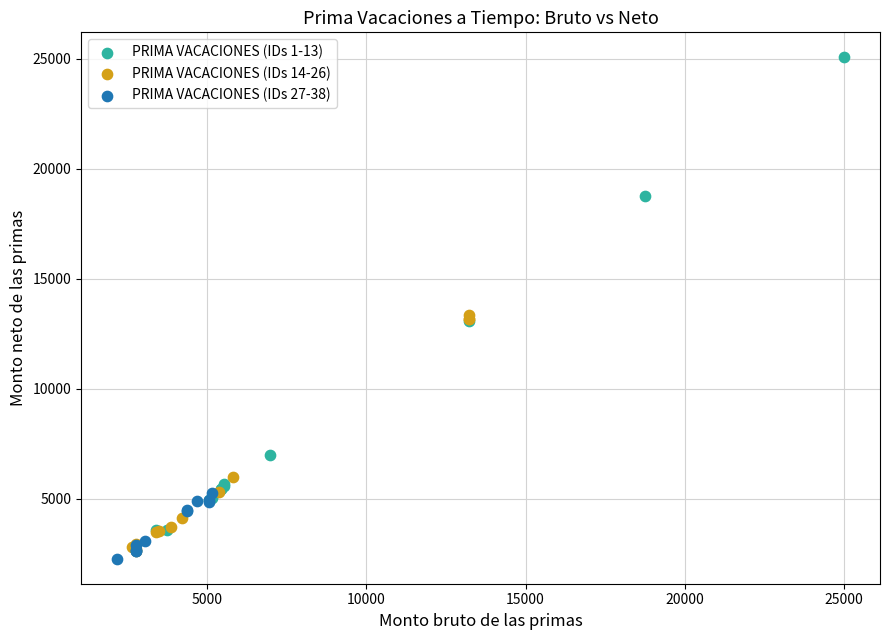

Which series has the widest spread of Y values?

PRIMA VACACIONES (IDs 1-13)